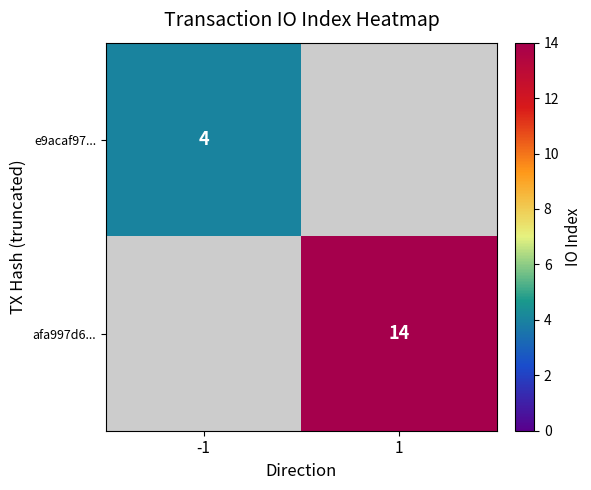

Is the value of afa997d6... at 1 greater than the value of e9acaf97... at -1?

Yes